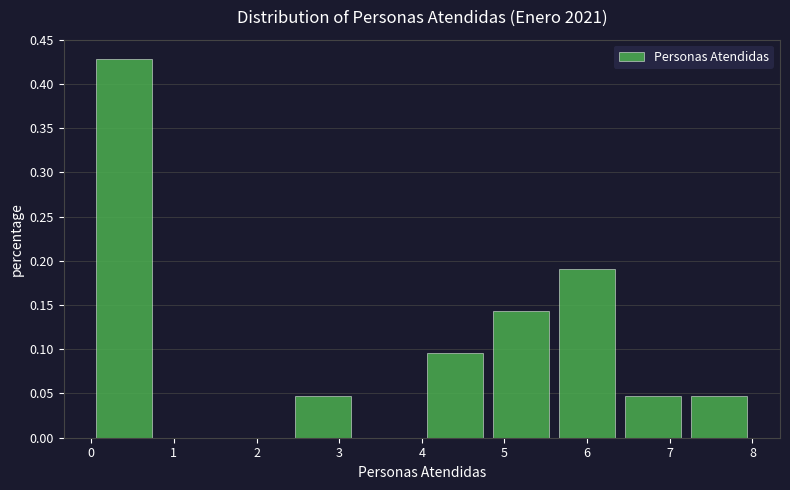

How tall is the bar that spans 5.6 to 6.4 on the x-axis? The values are not printed on the chart, so give them approximately, as read against the axis.

0.190